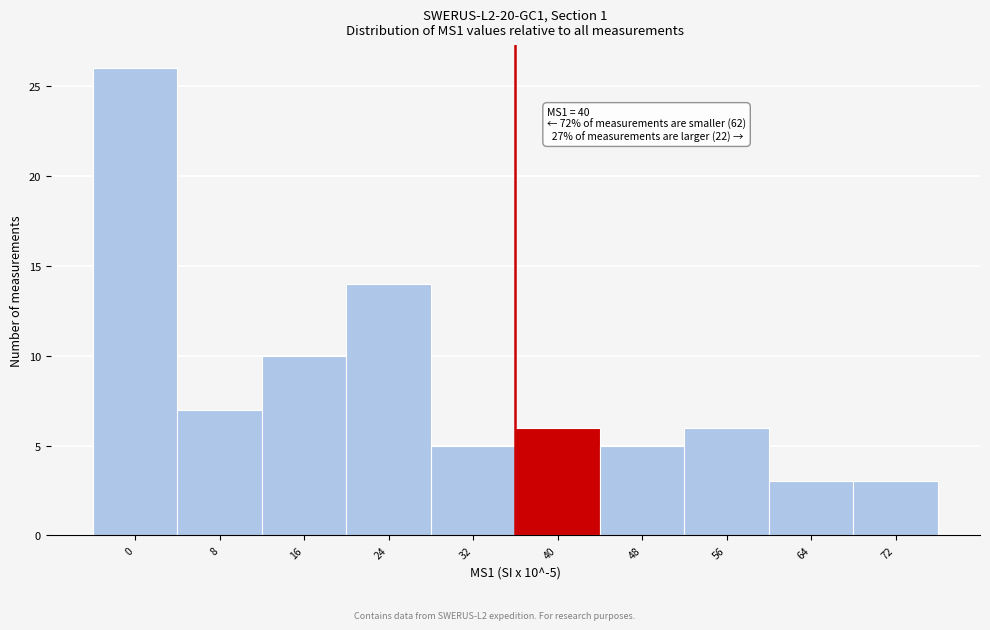

Reading left to right, transcribe all the data shown in this chart.

26	7	10	14	5	6	5	6	3	3